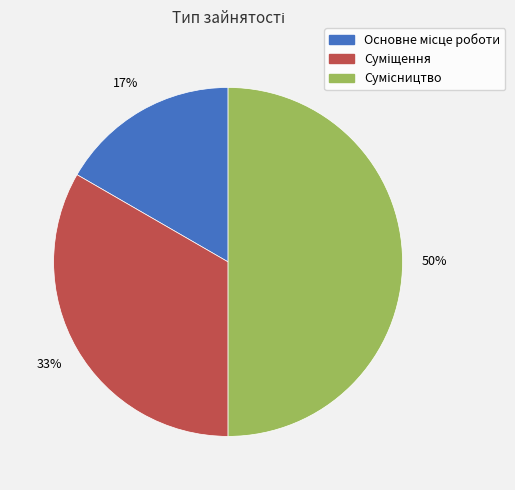

To the nearest percent, what is the difference between the largest and smallest slice percentages?

33%